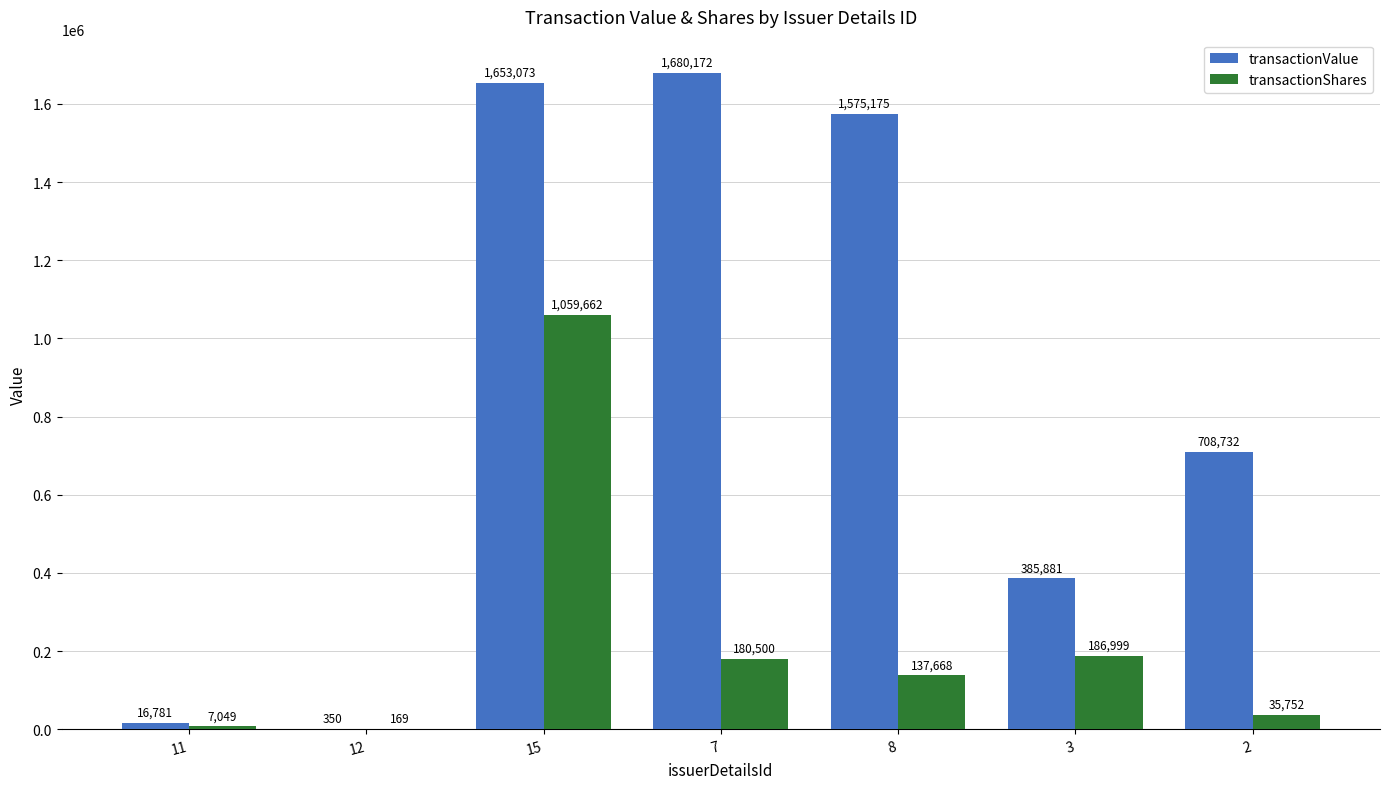

What is the greatest value displayed?

1680172